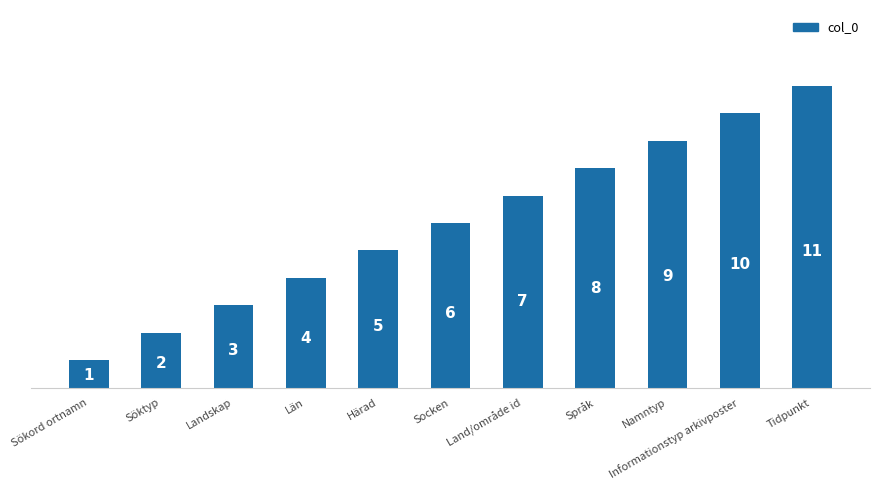

Which category has the highest value across all series?

Tidpunkt